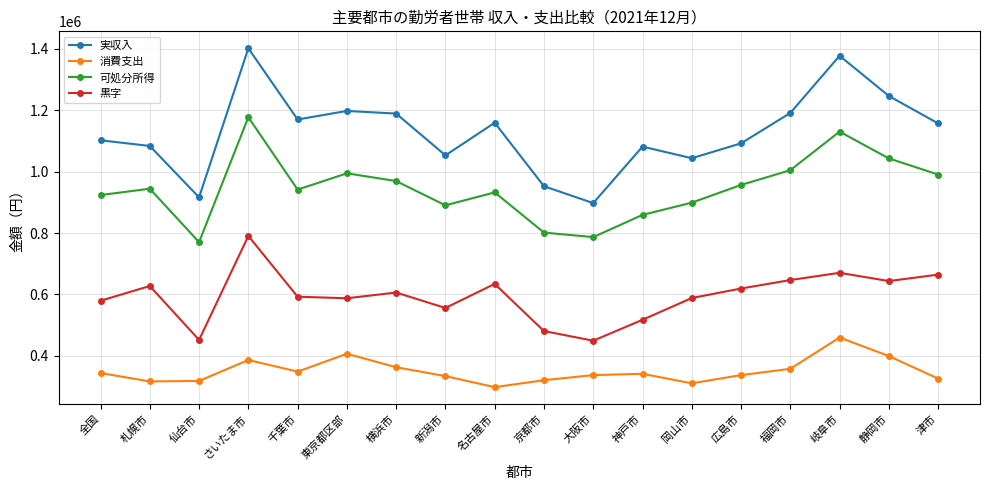

True or false: 黒字 and 実収入 cross at least once.

False